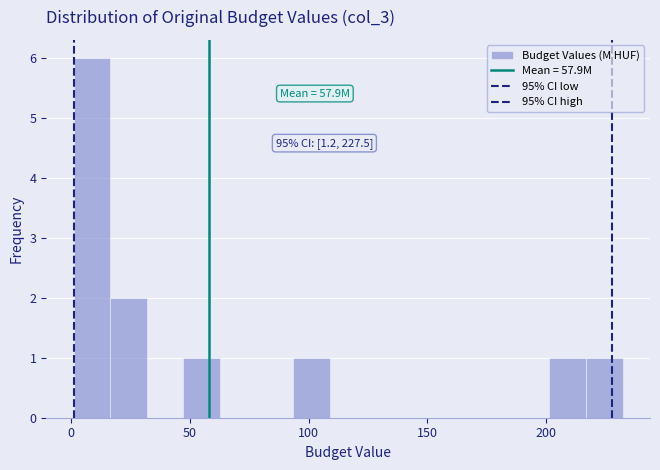

Around what value on the x-axis is the tallest bar? Give the approximate position of its centre, as read against the axis.

10